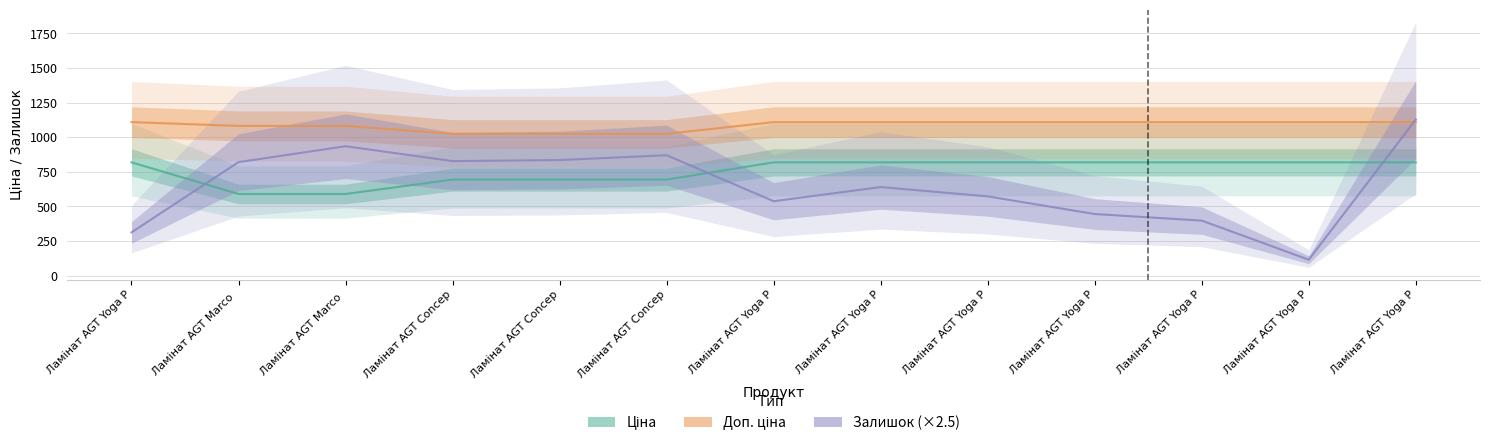

What is the average value of the Залишок (×2.5) series?

648.8